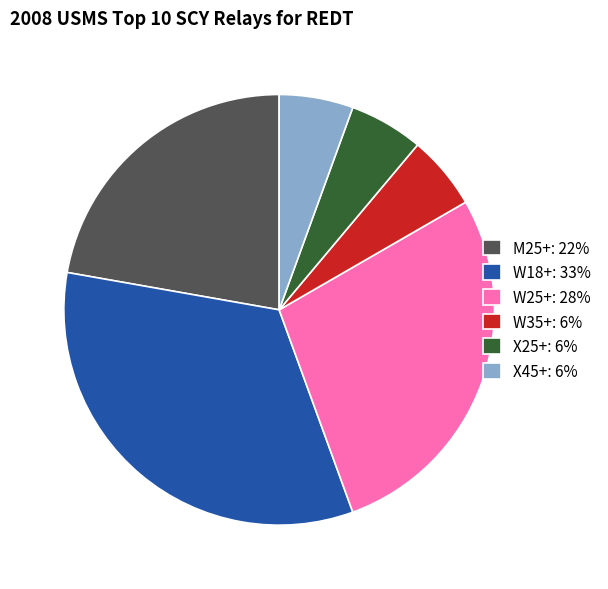

Between X45+: 6% and W25+: 28%, which is larger?

W25+: 28%